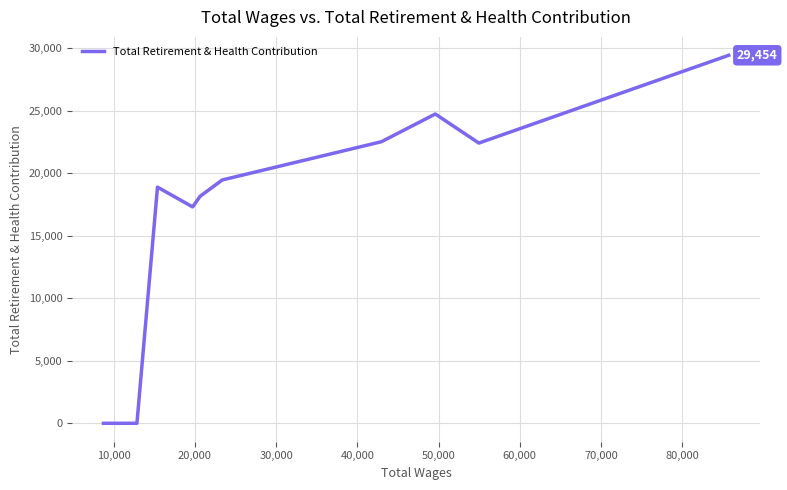

What is the greatest value displayed?

29454